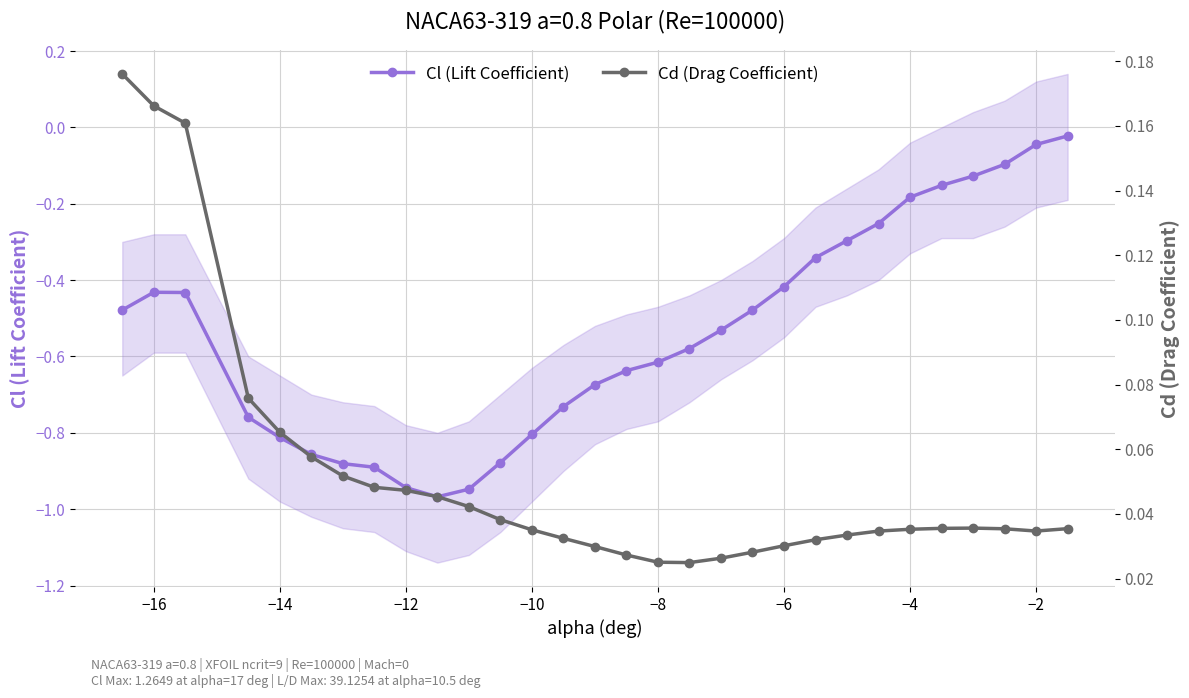

True or false: Cl (Lift Coefficient) has more than 0 points higher than both neighbors.

True